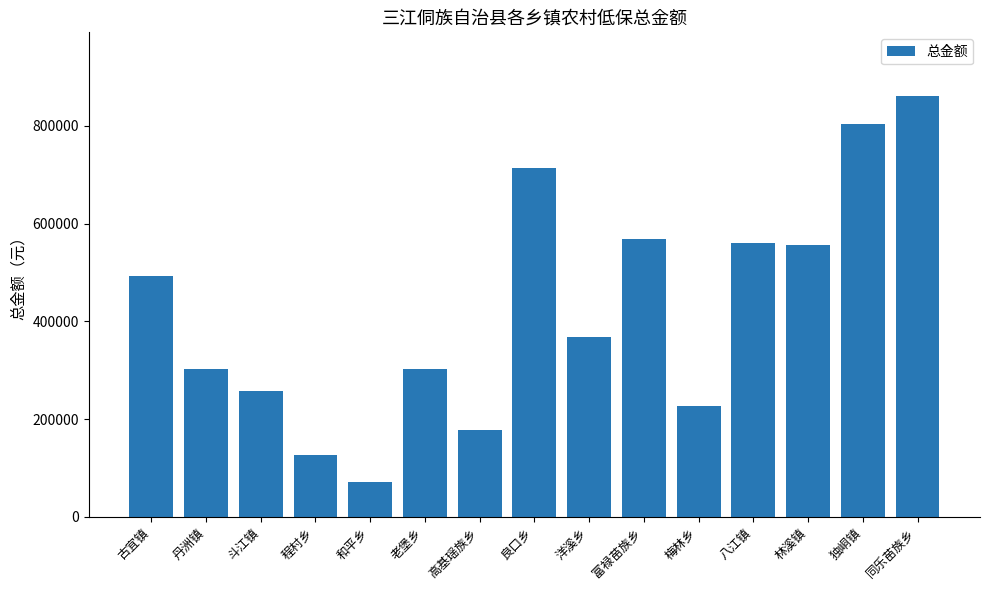

The chart shows a value of 1174717 at 同乐苗族乡. True or false?

False